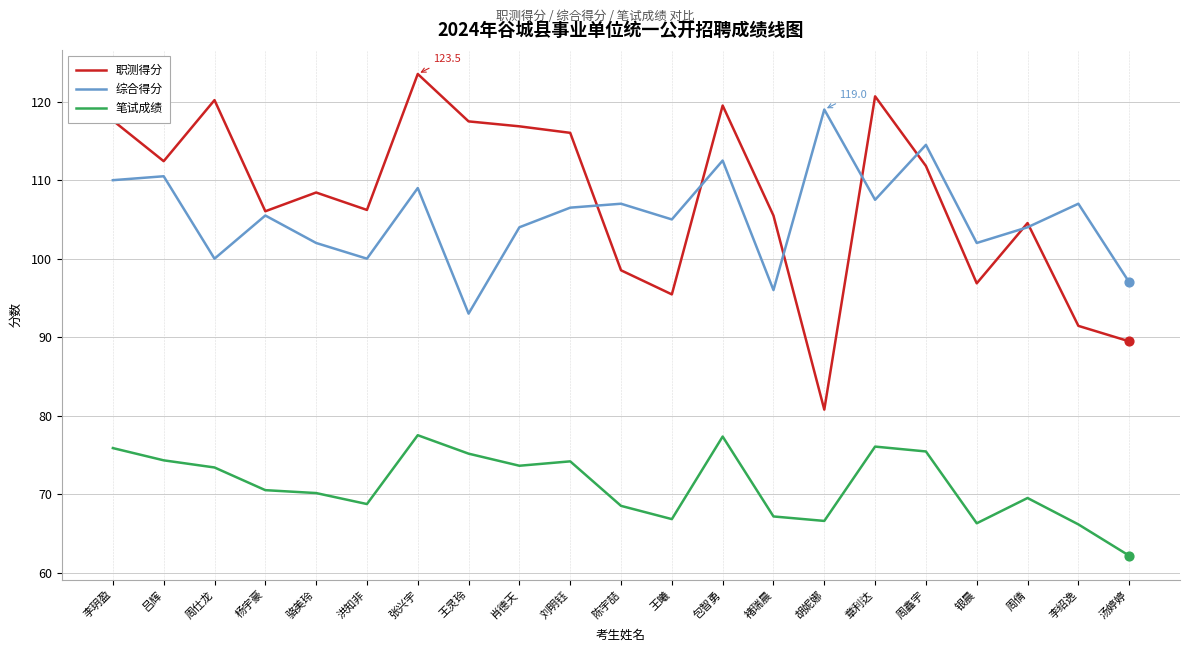

What are all the series names shown in the legend?

职测得分, 综合得分, 笔试成绩